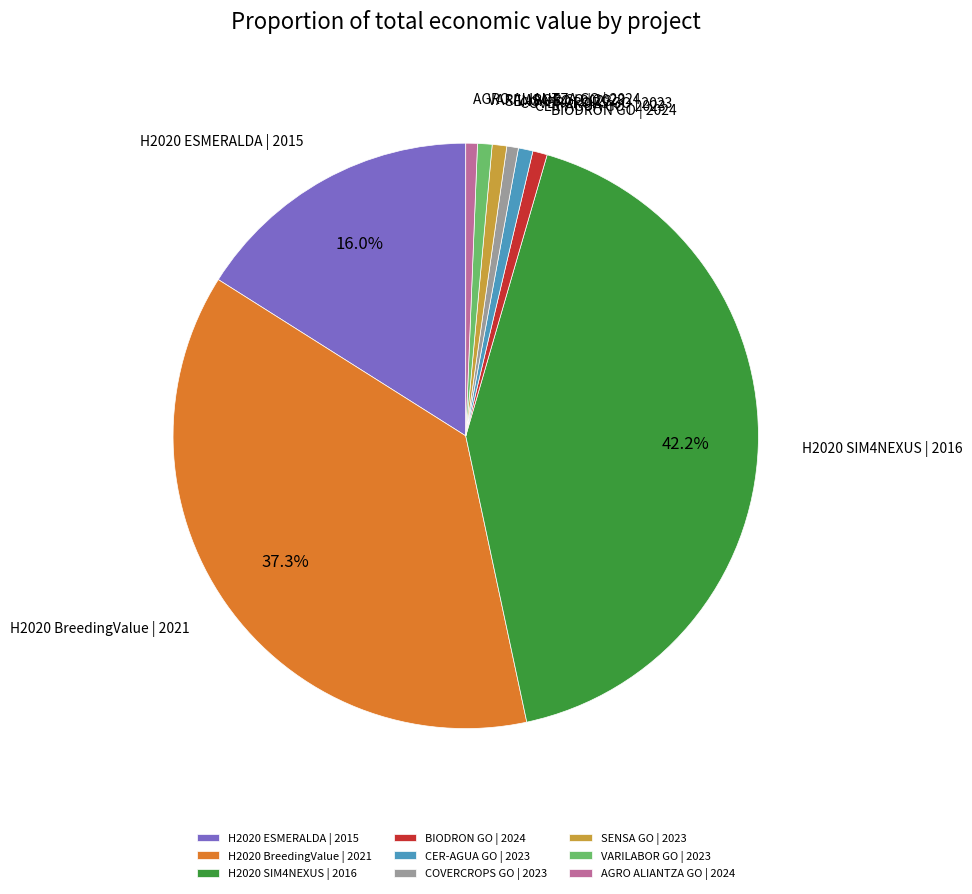

What is the largest slice in the pie chart?

H2020 SIM4NEXUS | 2016